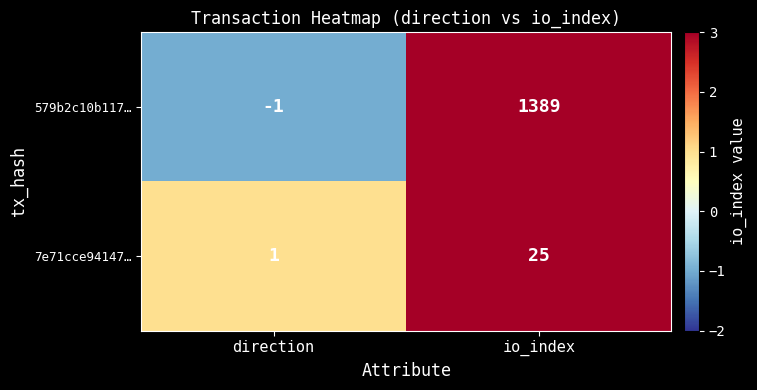

Which category has the highest value across all series?

io_index